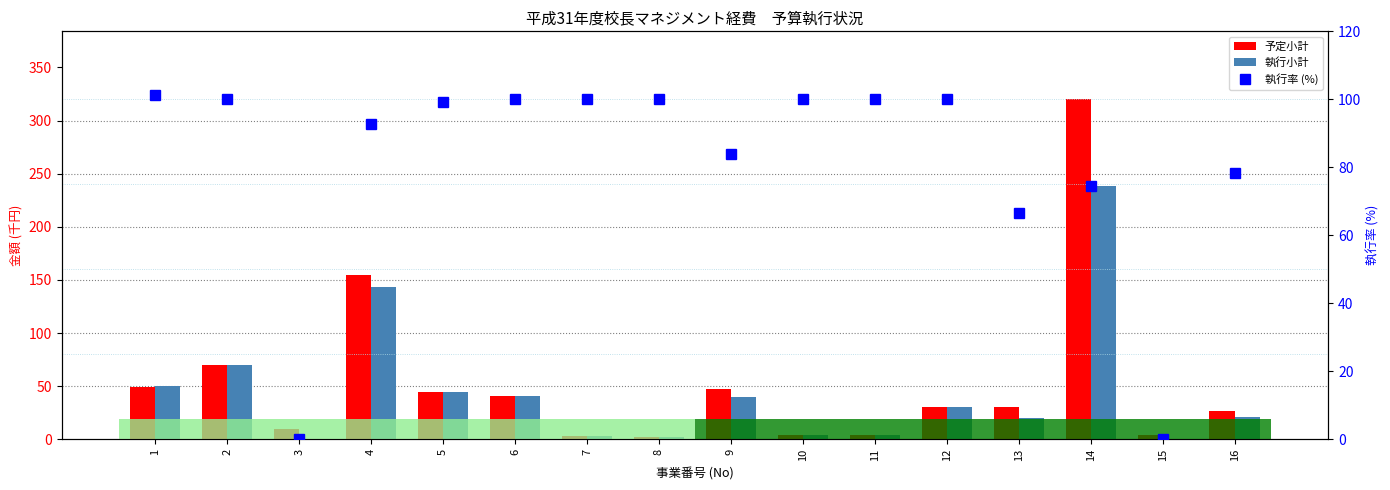

Is it true that 執行小計 equals 14.8 at 2?

False